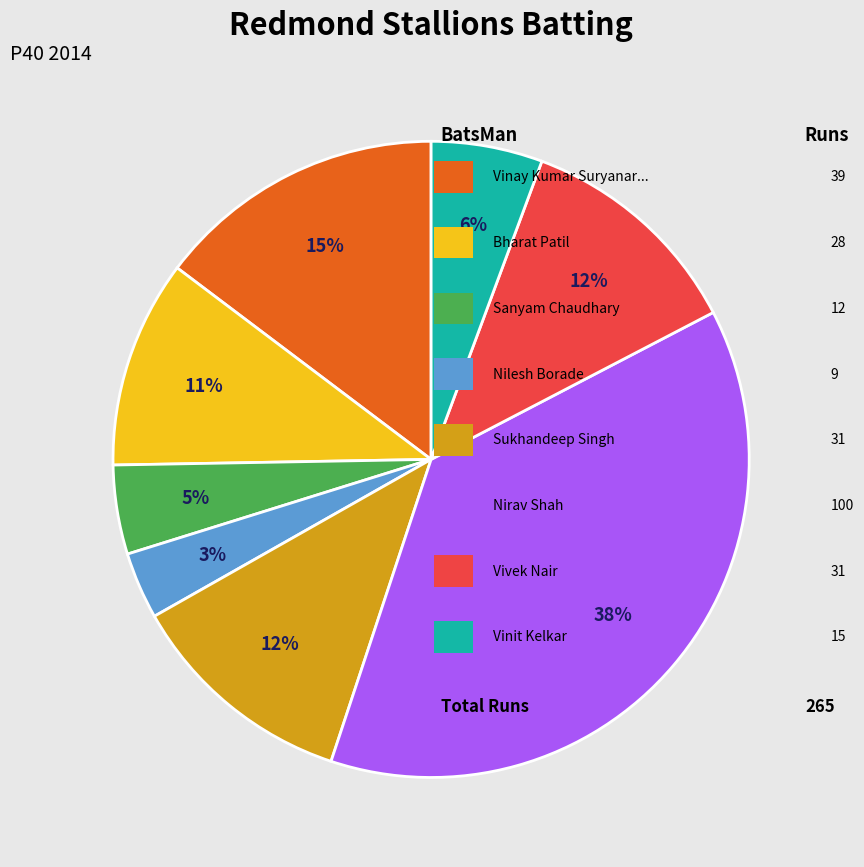

Is there a majority slice in this chart?

No